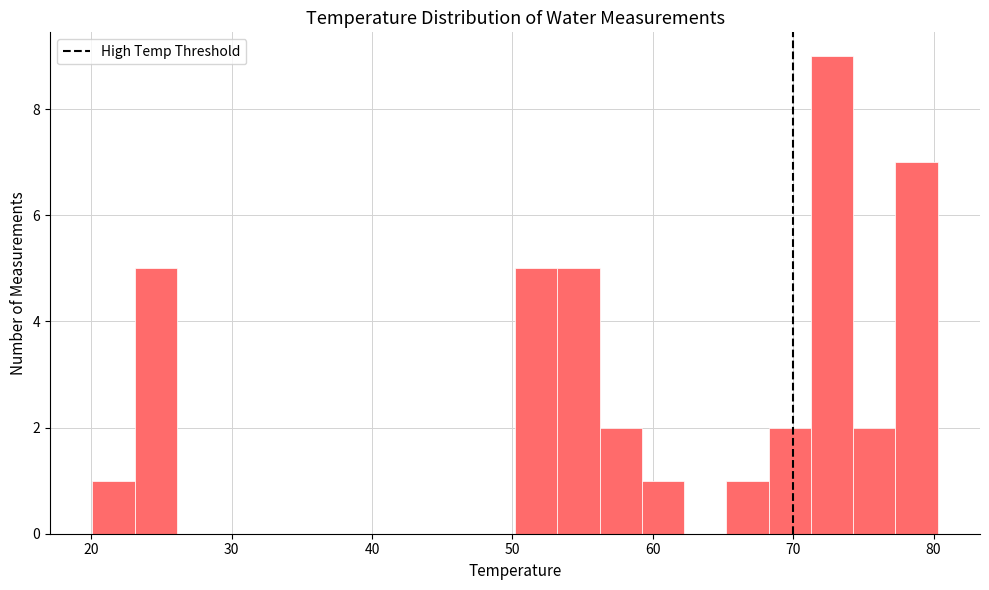

Around what value on the x-axis is the tallest bar? Give the approximate position of its centre, as read against the axis.

73